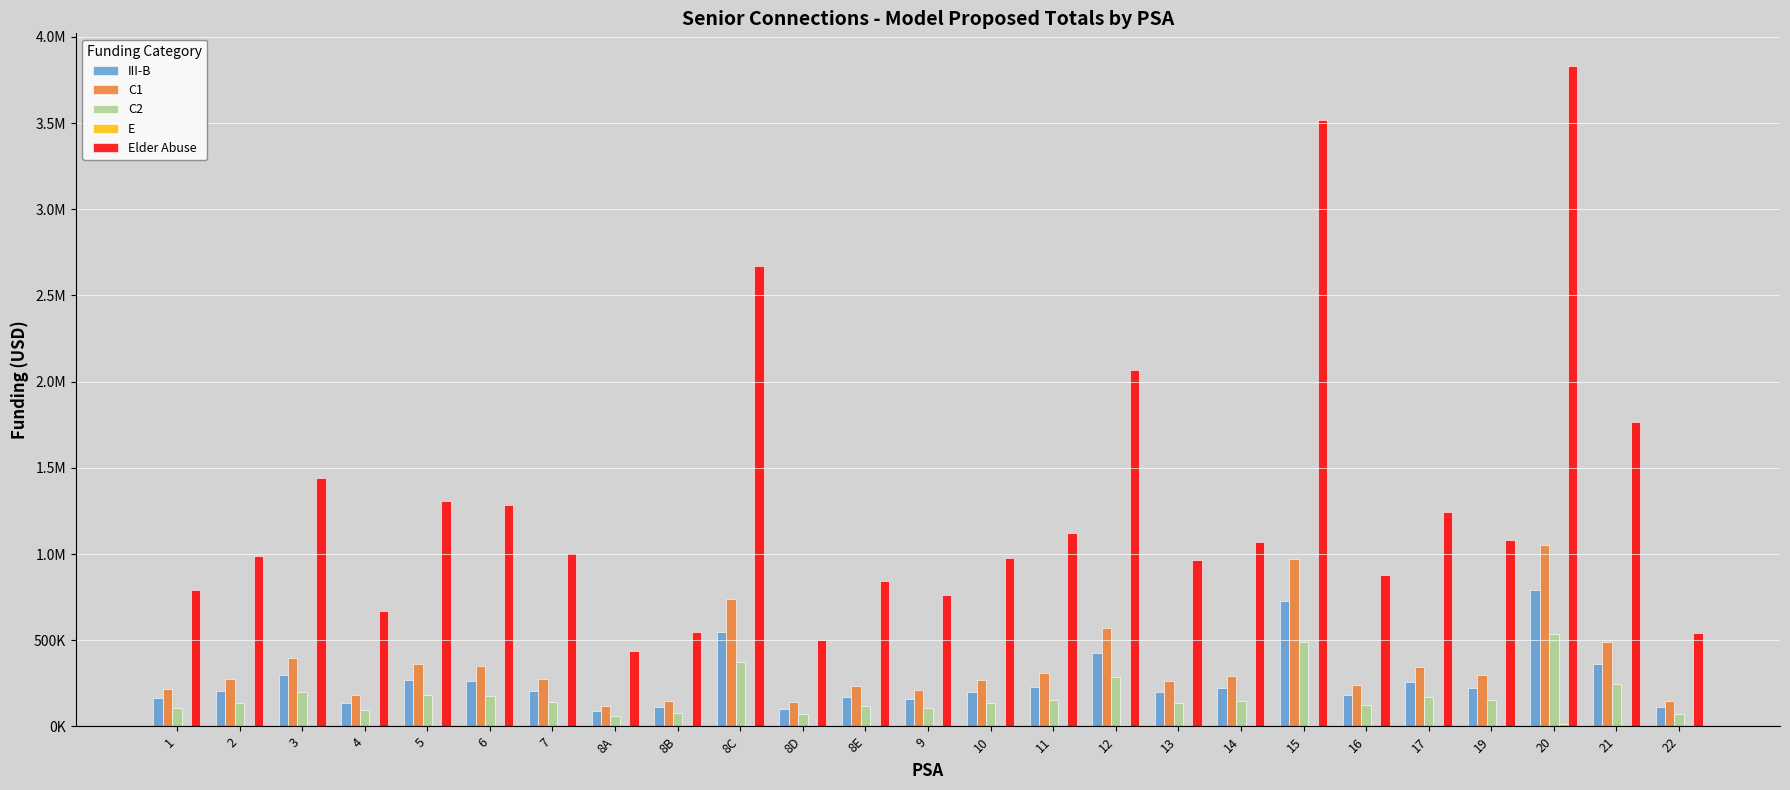

Are the bars horizontal?

No